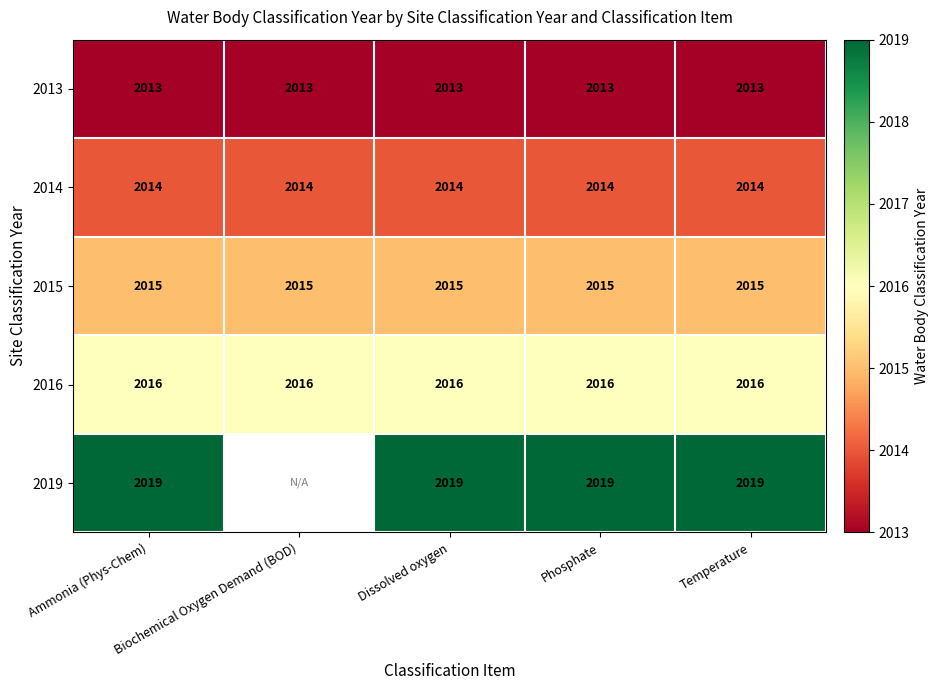

True or false: 2019 has a value of 521 at Ammonia (Phys-Chem).

False